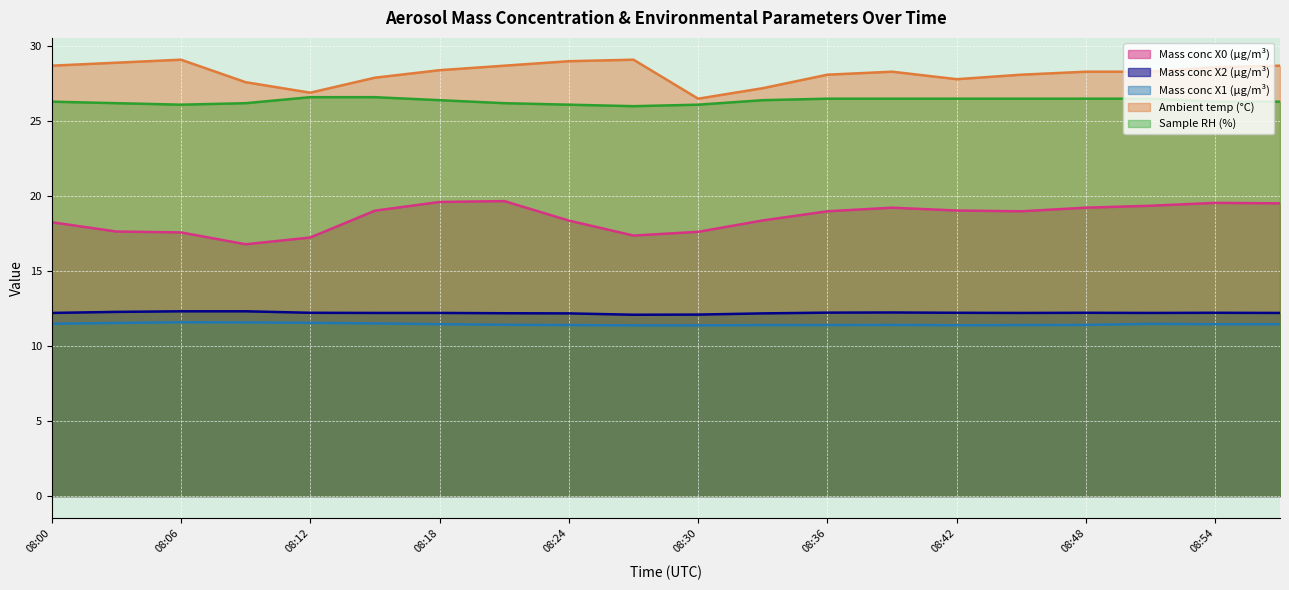

What is the value of the Mass conc X2 (μg/m³) point at the 11th from the left?

12.1